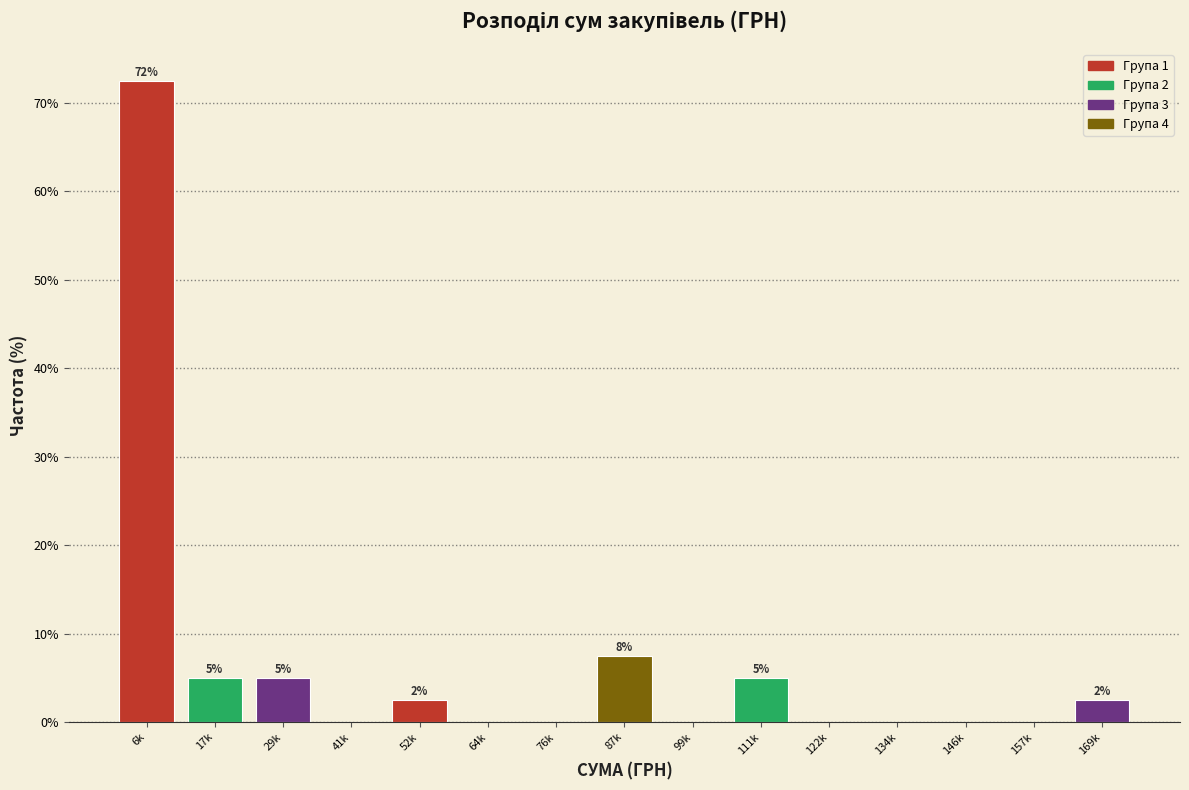

Reading left to right, what are all the values shown in this chart?

6k=72.5	17k=5.0	29k=5.0	41k=0.0	52k=2.5	64k=0.0	76k=0.0	87k=7.5	99k=0.0	111k=5.0	122k=0.0	134k=0.0	146k=0.0	157k=0.0	169k=2.5